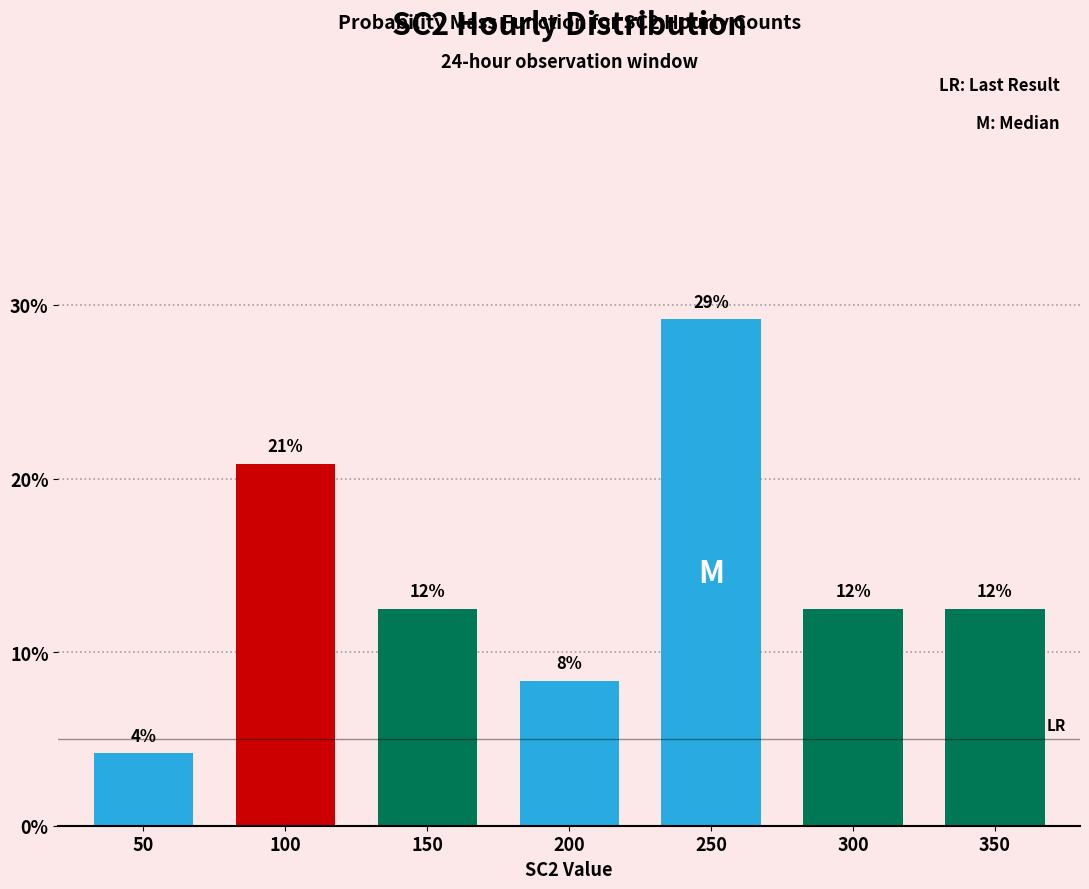

How many bars are there in total?

7